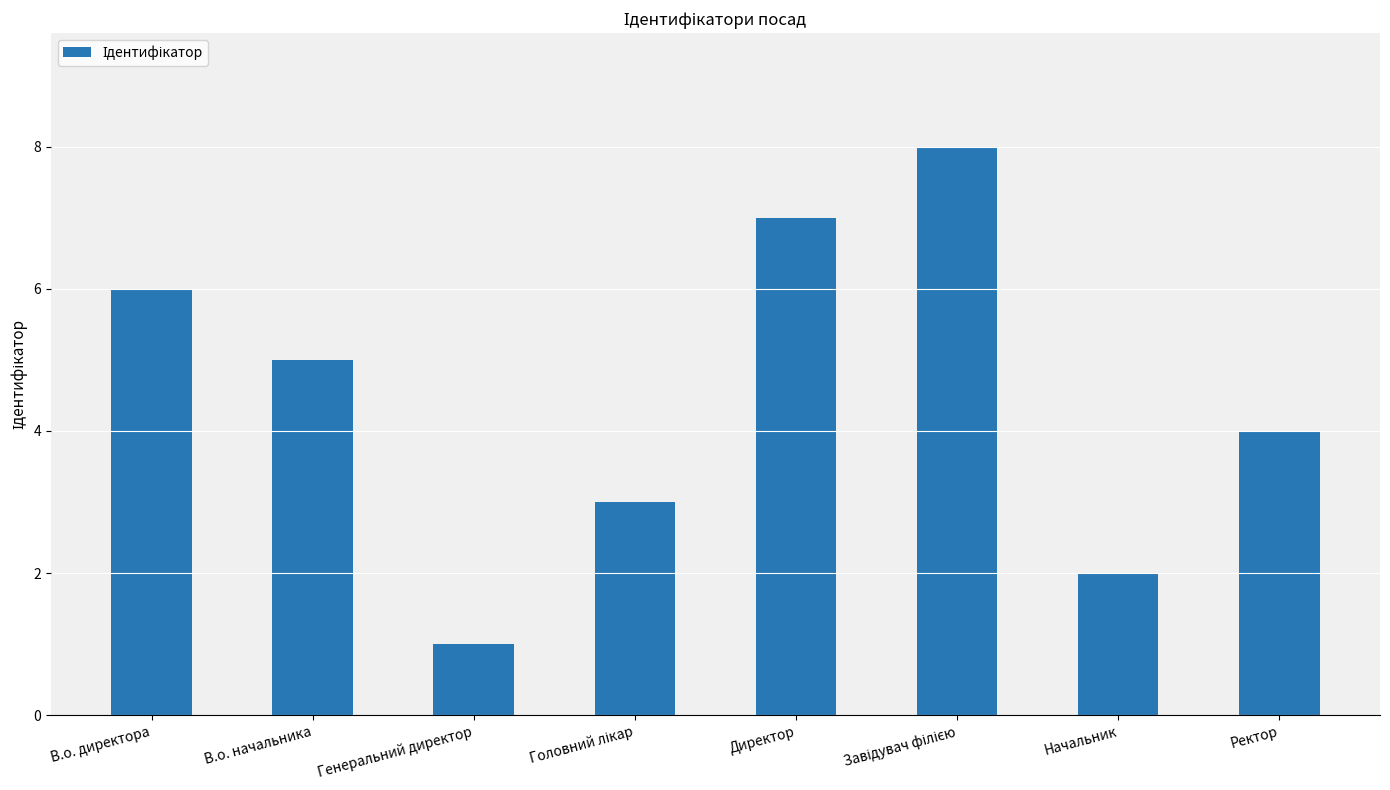

Is it true that the value at В.о. директора is 2?

False